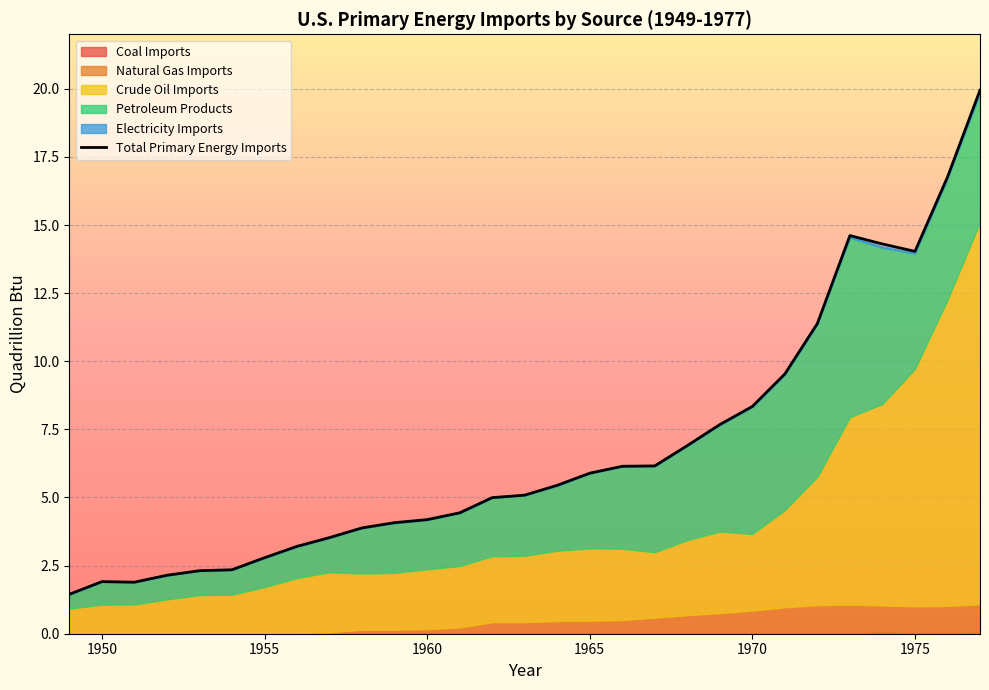

In Coal Imports, how many points are lower than both neighbors (excluding endpoints)?

7